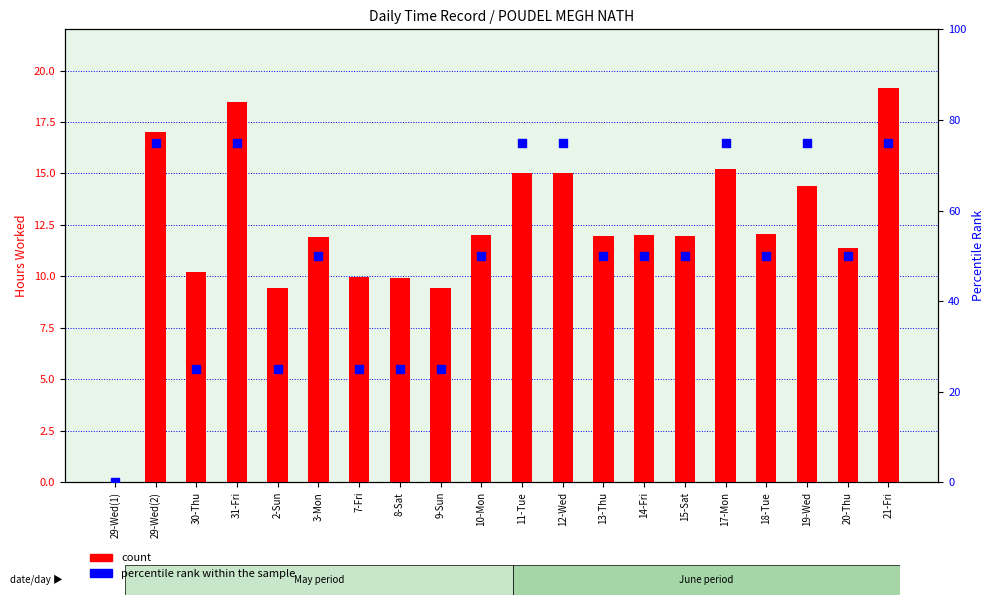

At how many categories does at least one series exceed 17?

19